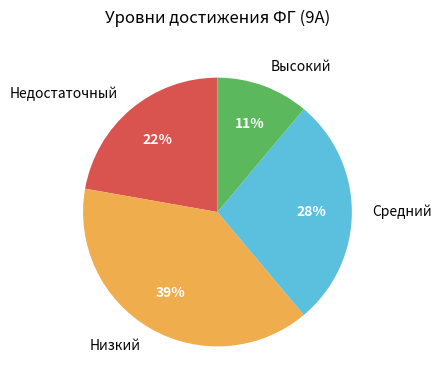

Is Низкий the majority of the pie?

No